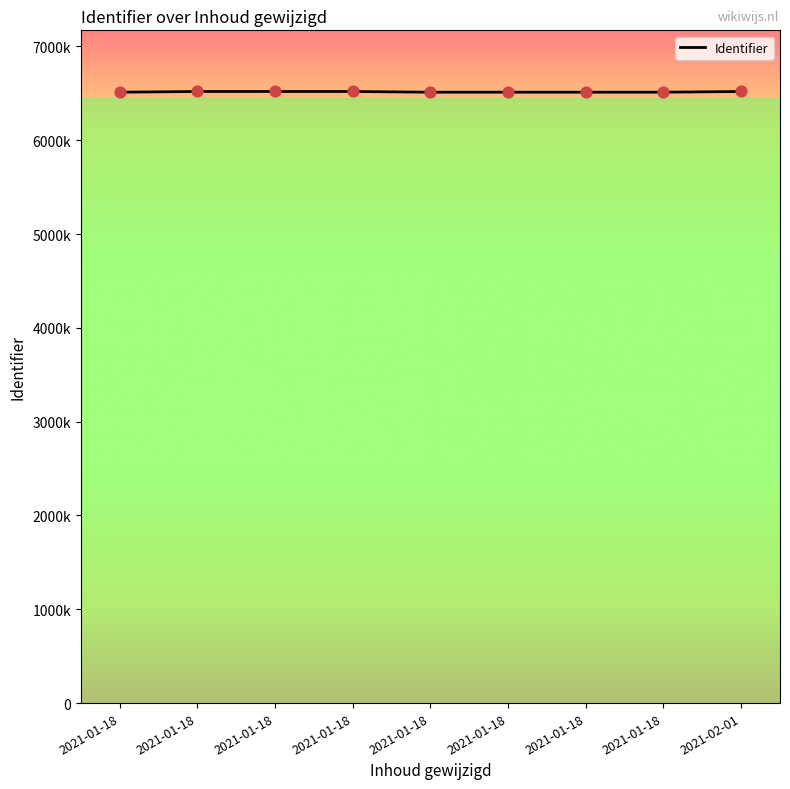

What is the change in value from 2021-01-18 to 2021-01-18?

-7388